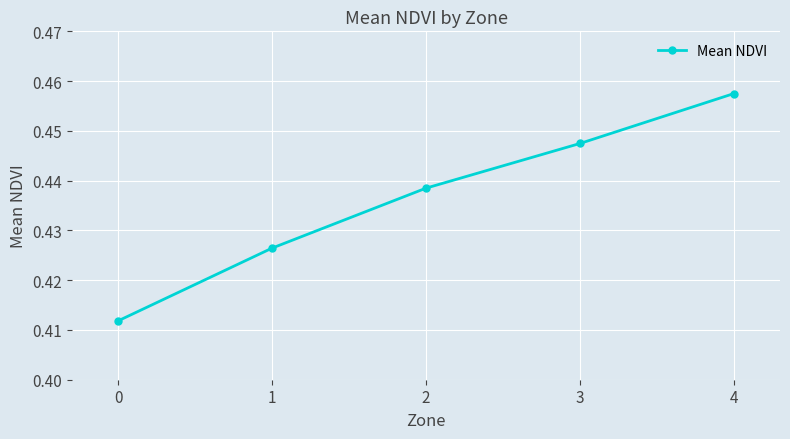

True or false: the data has more than 2 interior local peaks.

False